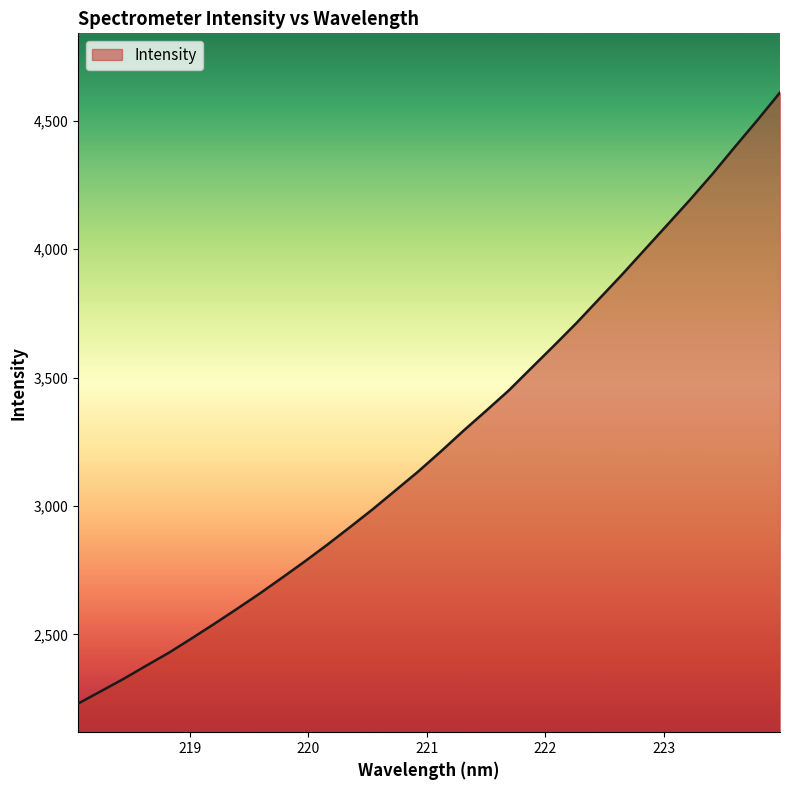

What is the difference between the second highest and minimum values?

2272.3